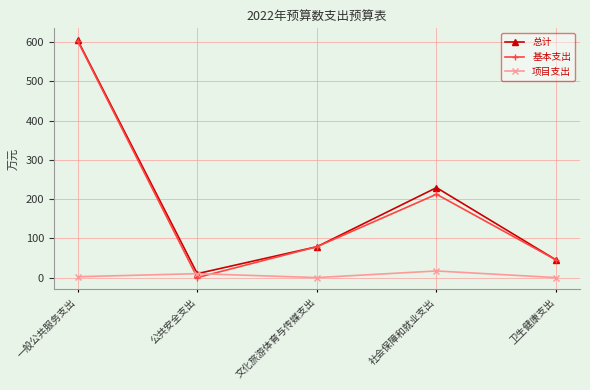

Between 文化旅游体育与传媒支出 and 社会保障和就业支出, which series saw the biggest shift?

总计